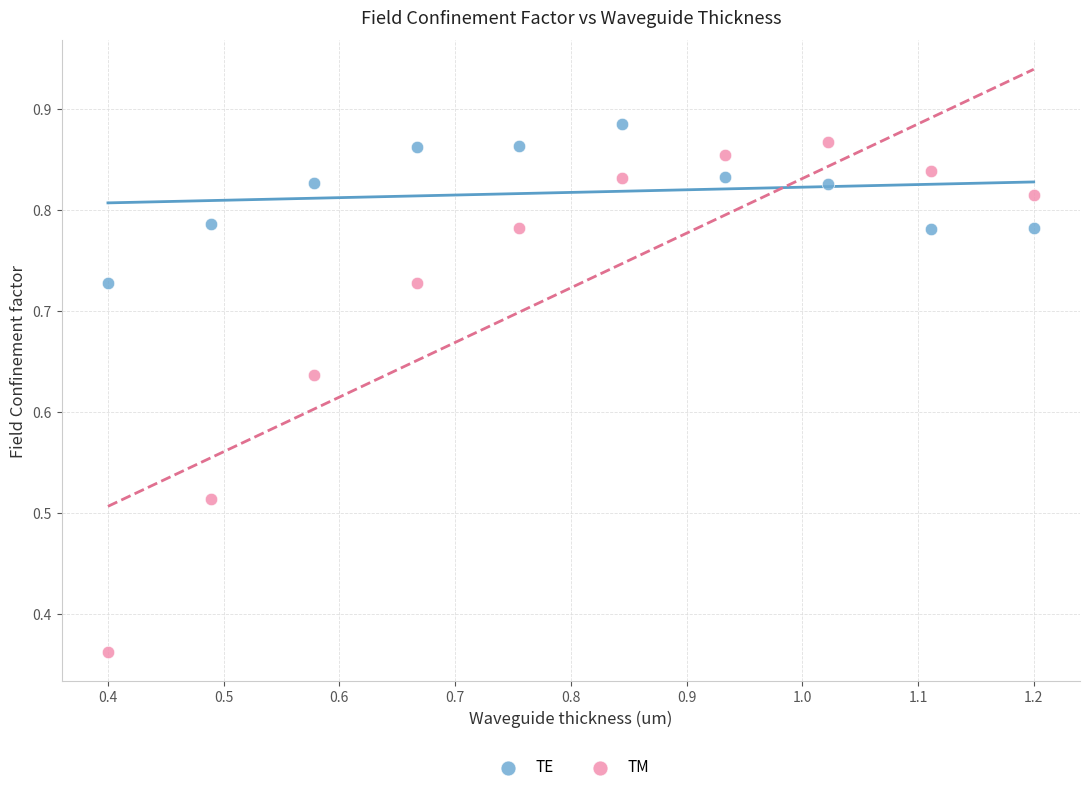

Which series has the largest Y range (max minus min)?

TM